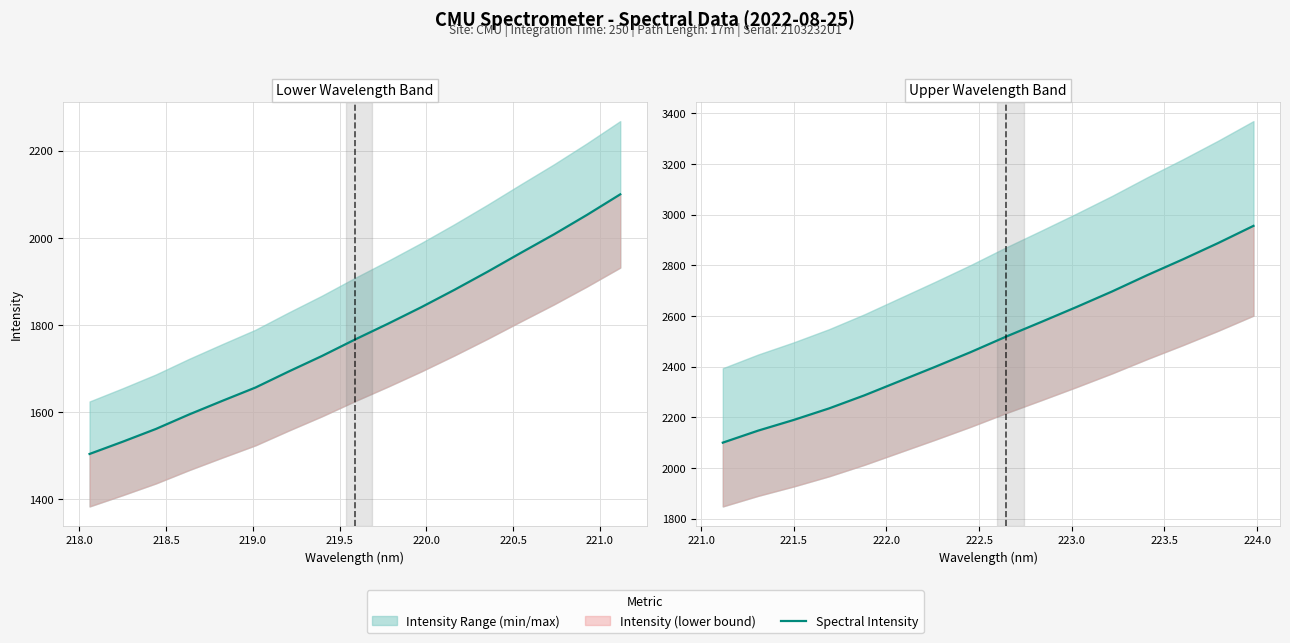

The value at 220.0 is 3193.7. True or false?

False